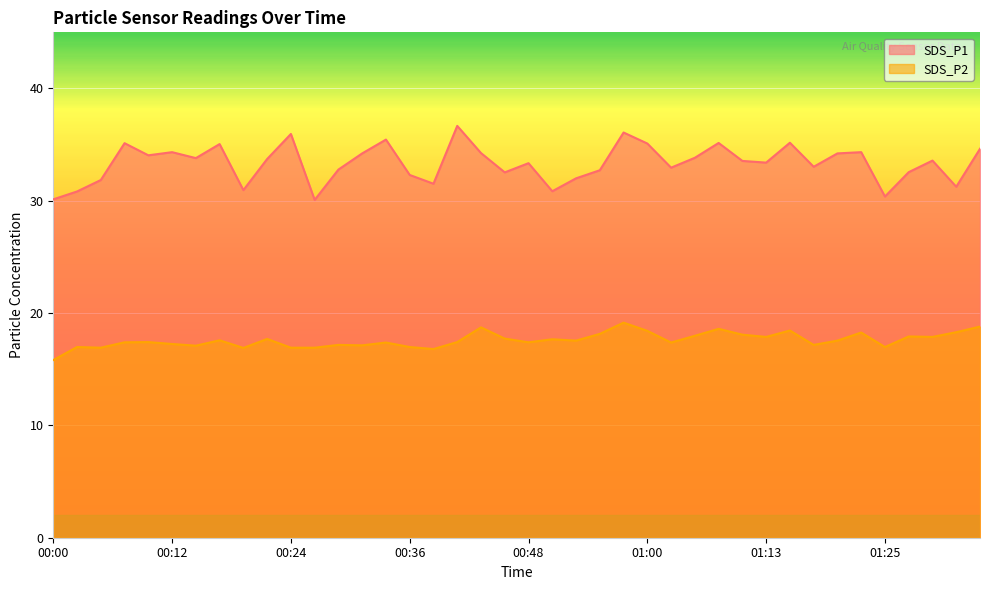

Reading left to right, extract all data points from this chart.

SDS_P1: 00:00=30.1	00:02=30.8	00:04=31.9	00:07=35.1	00:09=34.0	00:12=34.3	00:14=33.8	00:17=35.0	00:19=30.9	00:21=33.7	00:24=36.0	00:26=30.1	00:29=32.8	00:31=34.2	00:34=35.5	00:36=32.3	00:38=31.5	00:41=36.7	00:43=34.2	00:46=32.5	00:48=33.4	00:51=30.9	00:53=32.0	00:56=32.7	00:58=36.1	01:00=35.1	01:03=33.0	01:05=33.8	01:08=35.1	01:10=33.5	01:13=33.4	01:15=35.2	01:17=33.0	01:20=34.2	01:22=34.3	01:25=30.4	01:27=32.5	01:30=33.6	01:32=31.2	01:35=34.6
SDS_P2: 00:00=15.8	00:02=17.0	00:04=16.9	00:07=17.4	00:09=17.4	00:12=17.2	00:14=17.1	00:17=17.6	00:19=16.9	00:21=17.7	00:24=16.9	00:26=16.9	00:29=17.2	00:31=17.1	00:34=17.4	00:36=17.0	00:38=16.8	00:41=17.4	00:43=18.7	00:46=17.7	00:48=17.4	00:51=17.7	00:53=17.6	00:56=18.1	00:58=19.1	01:00=18.4	01:03=17.4	01:05=18.0	01:08=18.6	01:10=18.1	01:13=17.9	01:15=18.4	01:17=17.2	01:20=17.6	01:22=18.3	01:25=17.0	01:27=17.9	01:30=17.9	01:32=18.3	01:35=18.8